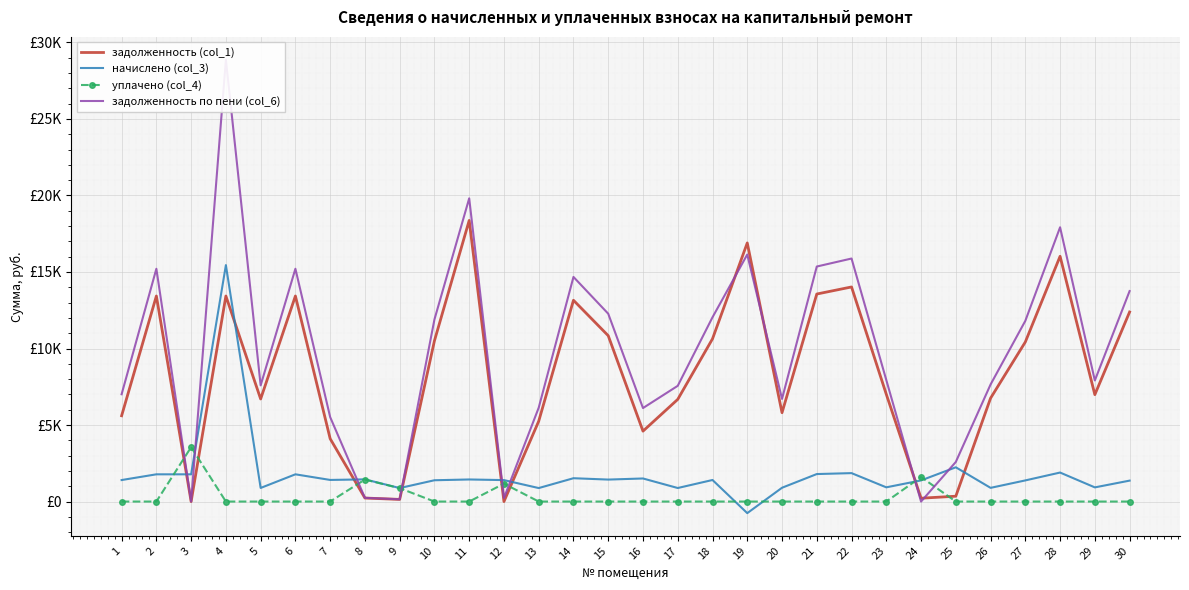

What is the value of the начислено (col_3) point at the 18th from the left?

1408.4